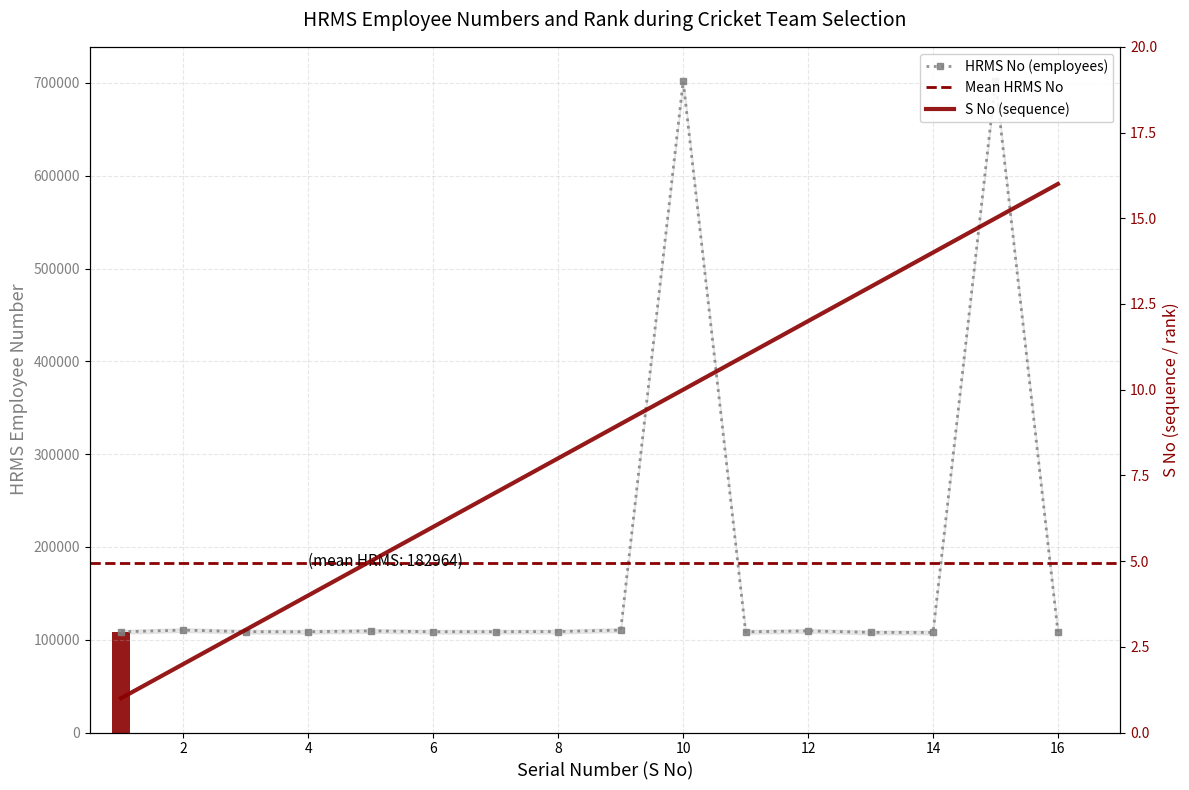

Which has a higher value, 15 or 6?

15